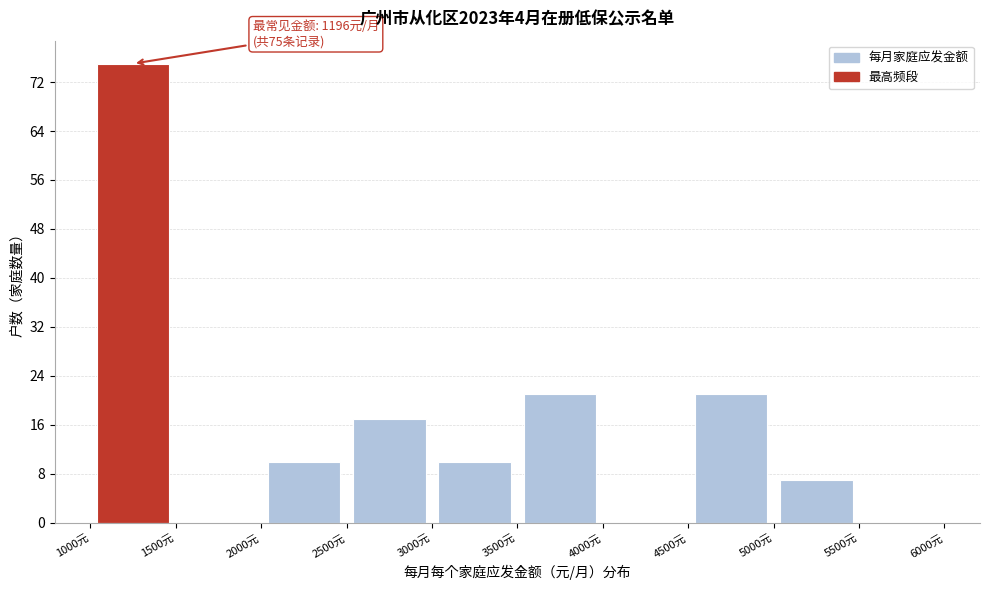

Which range on the x-axis has the tallest bar?

1000 to 1500